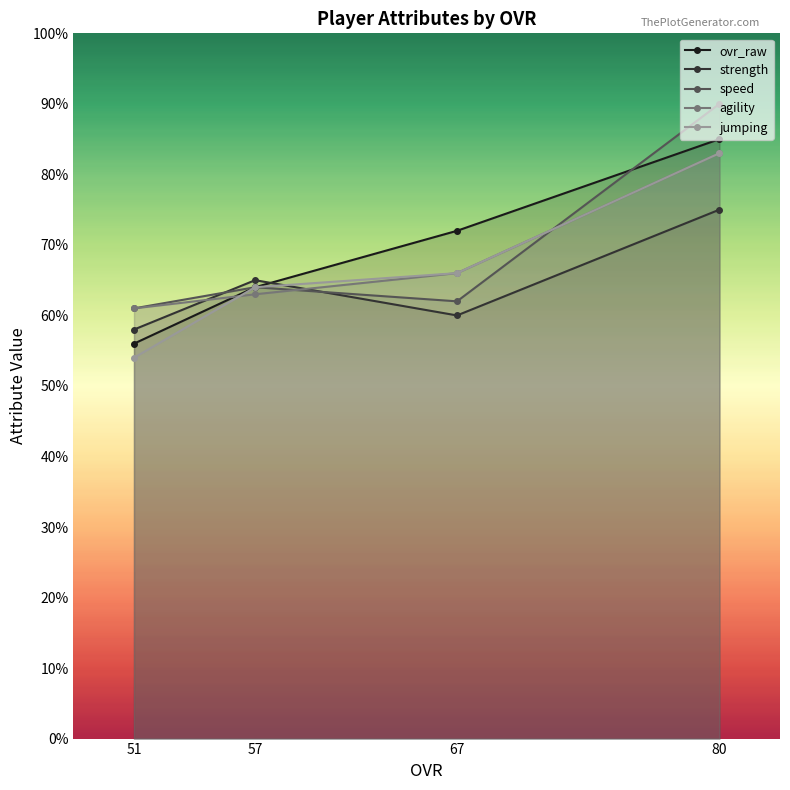

Which series ends up on top after the final intersection of speed and agility?

speed